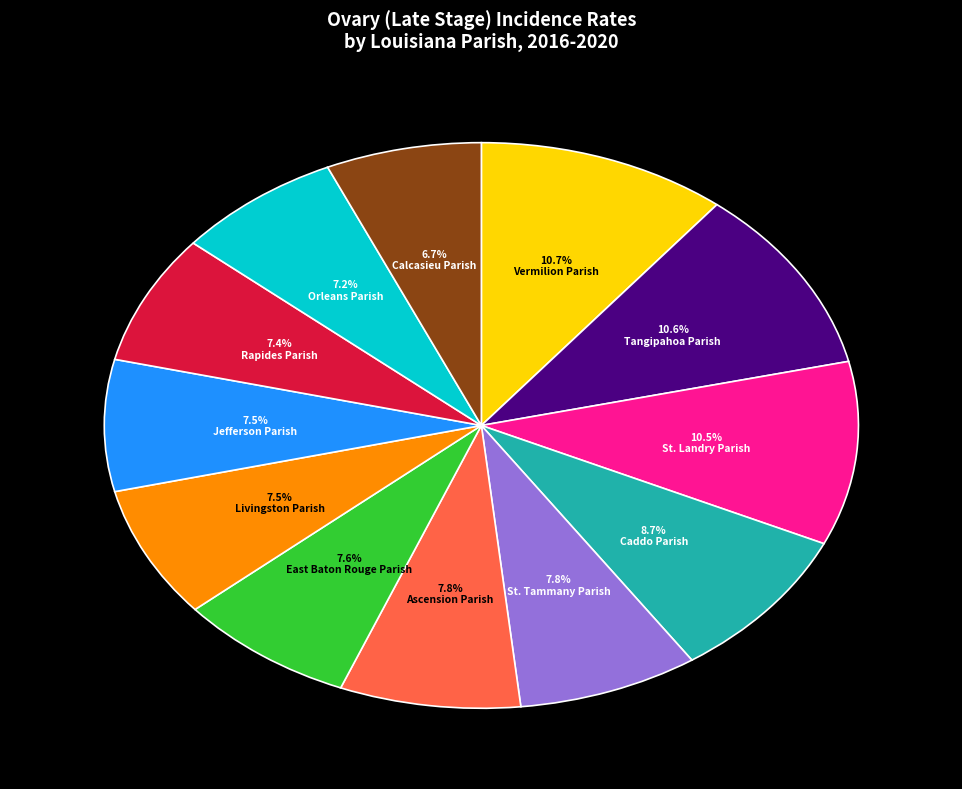

What percentage do Jefferson Parish and St. Tammany Parish together represent?

15.3%